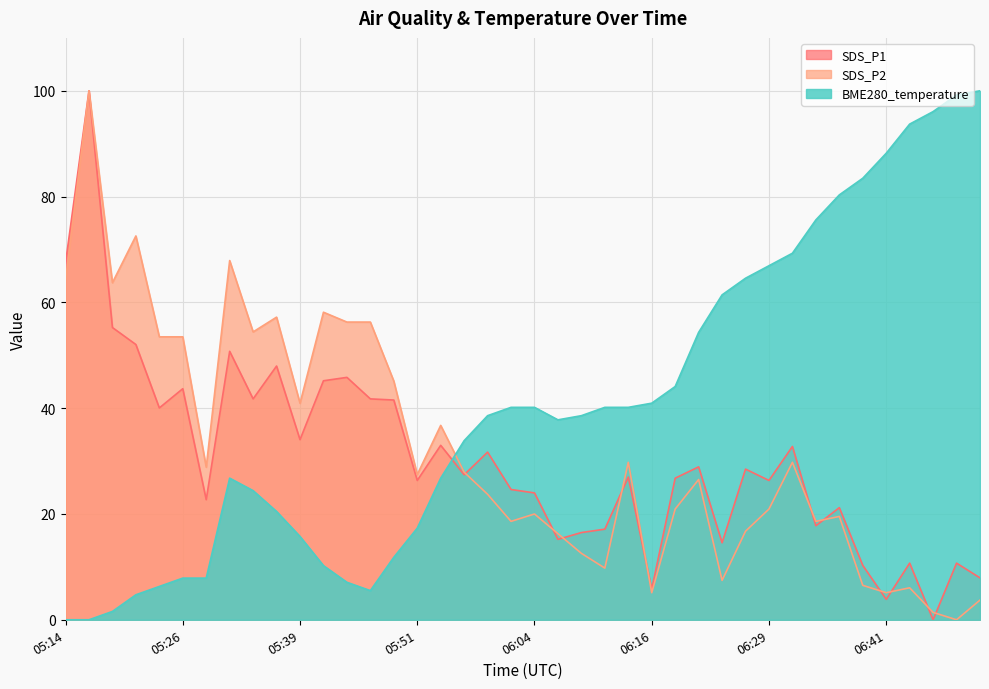

How many lines are shown in the chart?

3